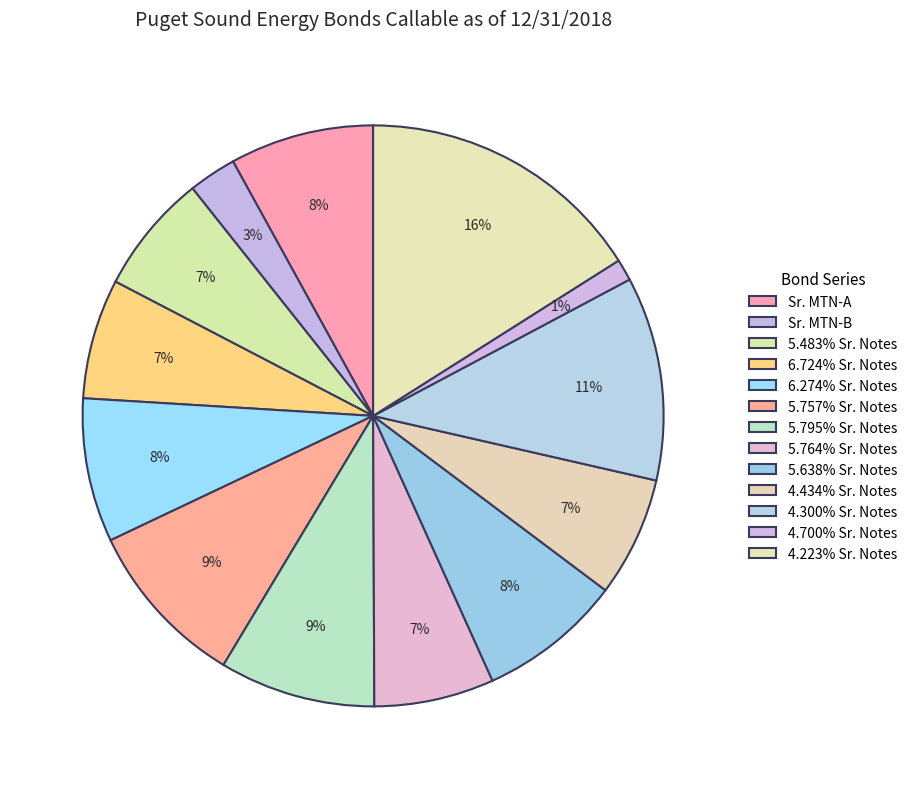

True or false: 5.764% Sr. Notes accounts for 15% of the total.

False